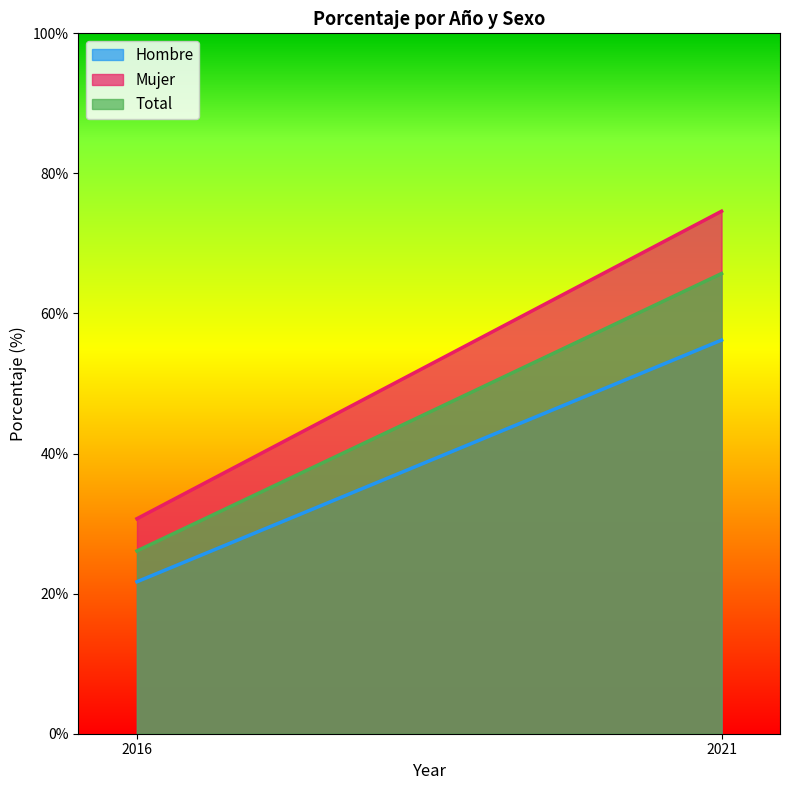

Read the Hombre value at 2016.

21.7